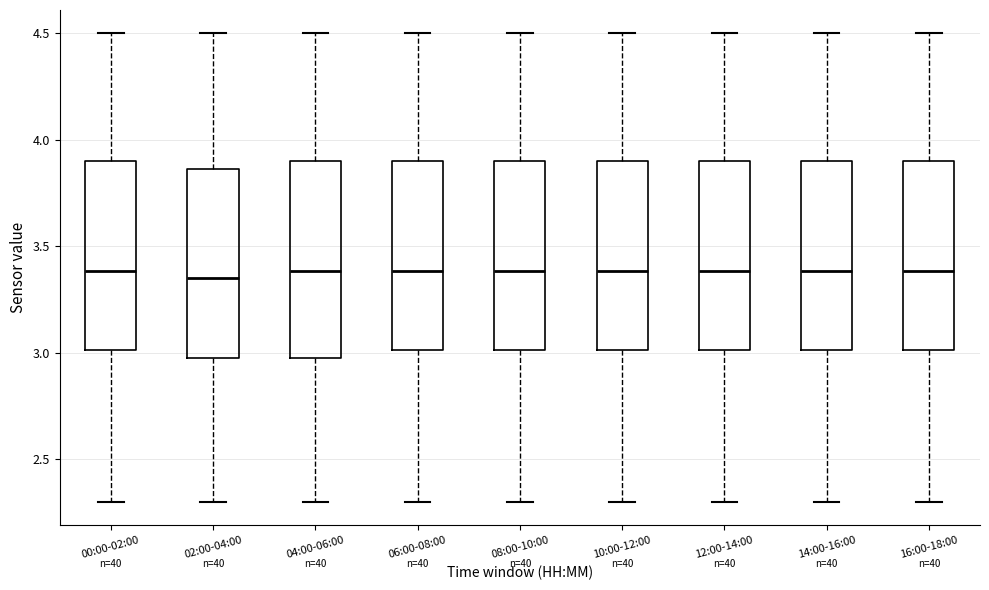

Reading left to right, transcribe this box plot: for each box, give where its median line is, the range the box spans, and where its two whiskers end, as read against the y-axis. The values are not printed on the chart, so give them approximately, as read against the axis.

00:00-02:00: median 3.40, box 3.00 to 3.90, whiskers 2.30 to 4.50
02:00-04:00: median 3.35, box 3.00 to 3.85, whiskers 2.30 to 4.50
04:00-06:00: median 3.40, box 3.00 to 3.90, whiskers 2.30 to 4.50
06:00-08:00: median 3.40, box 3.00 to 3.90, whiskers 2.30 to 4.50
08:00-10:00: median 3.40, box 3.00 to 3.90, whiskers 2.30 to 4.50
10:00-12:00: median 3.40, box 3.00 to 3.90, whiskers 2.30 to 4.50
12:00-14:00: median 3.40, box 3.00 to 3.90, whiskers 2.30 to 4.50
14:00-16:00: median 3.40, box 3.00 to 3.90, whiskers 2.30 to 4.50
16:00-18:00: median 3.40, box 3.00 to 3.90, whiskers 2.30 to 4.50